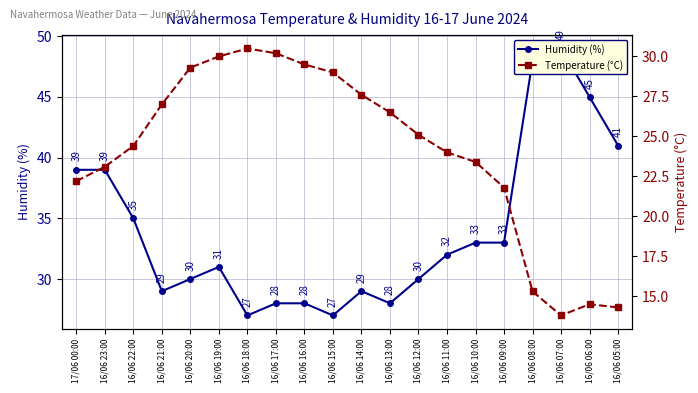

What is the minimum value shown in the chart?

13.8